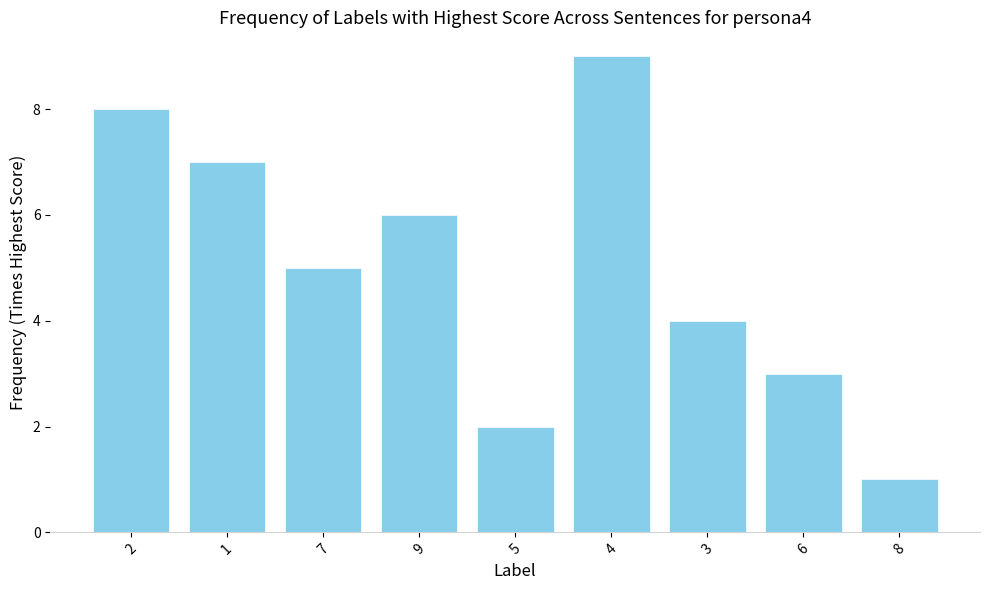

Rank the categories by value from lowest to highest.

8, 5, 6, 3, 7, 9, 1, 2, 4